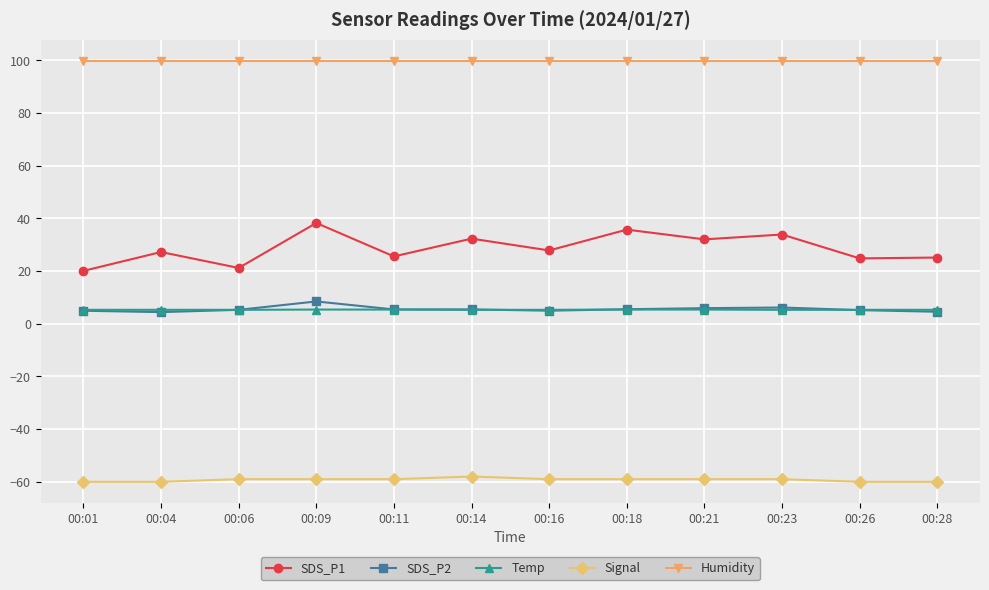

The Signal series shows -59.0 at 00:23. True or false?

True